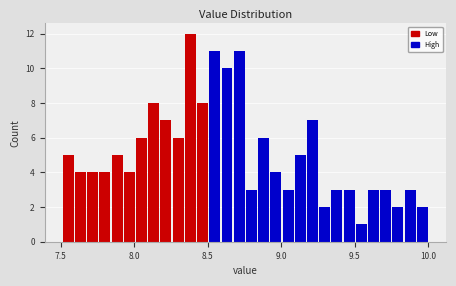

Read against the x-axis, roughly where is the centre of the tallest bar?

8.40